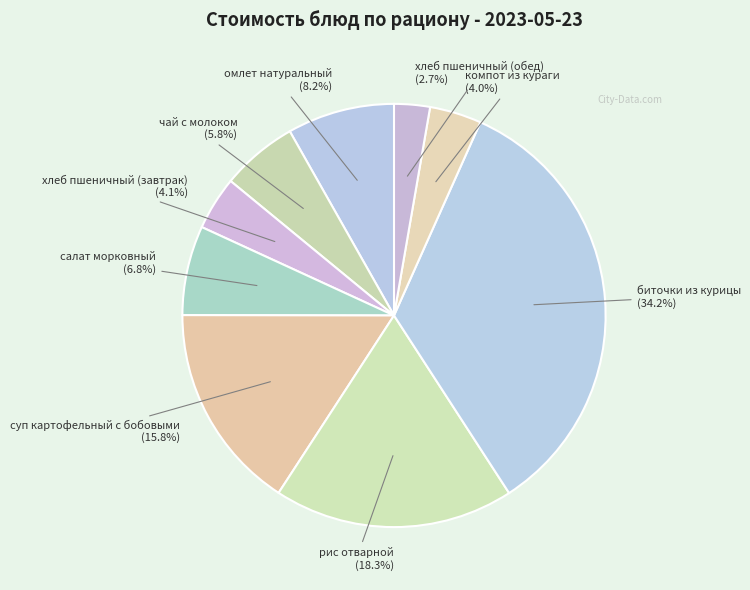

How many slices are in this pie chart?

9